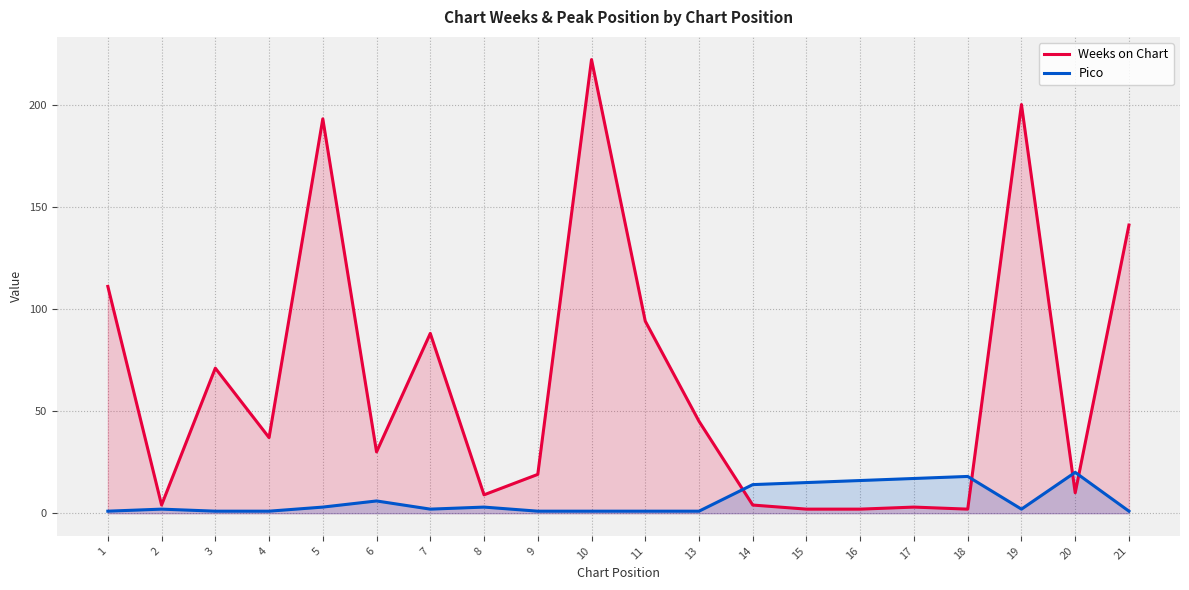

How many distinct data groups are displayed?

2